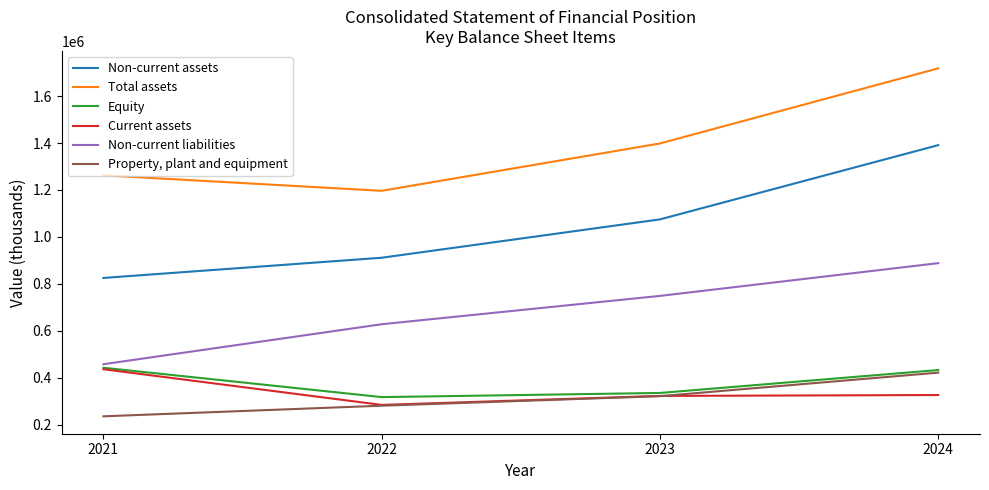

The Property, plant and equipment series shows 422400 at 2024. True or false?

True